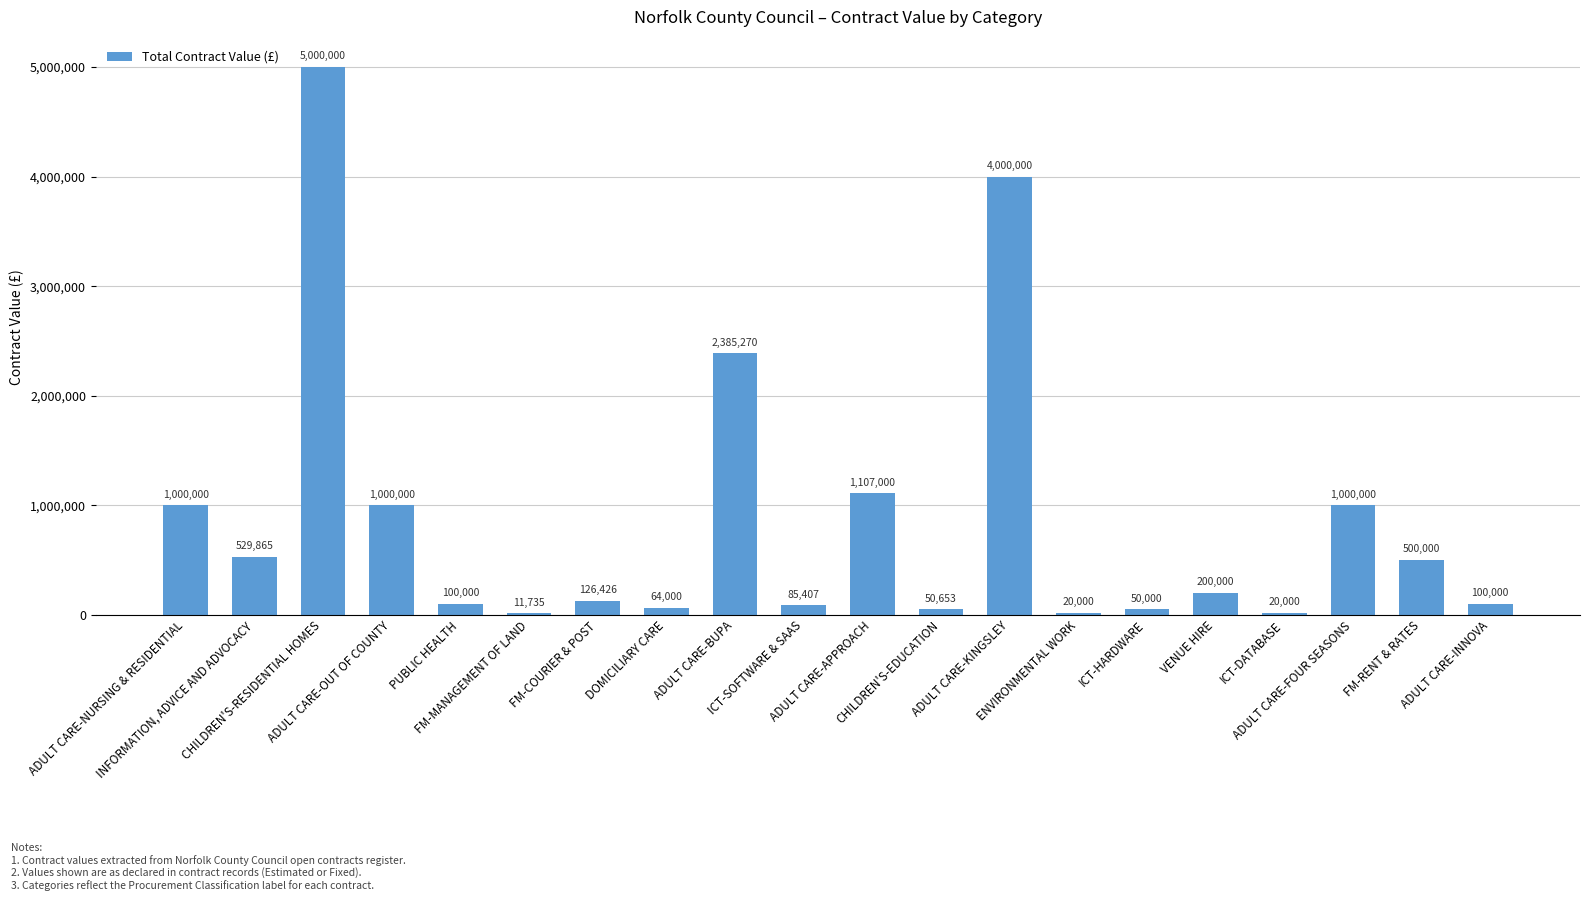

What is the greatest value displayed?

5000000